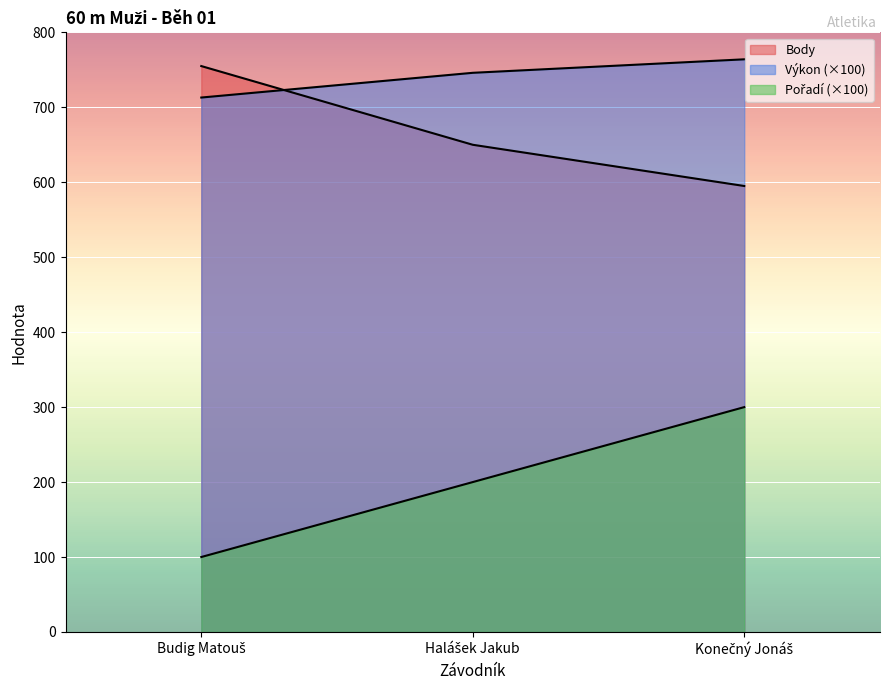

What is the label of the 2nd point from the right?

Halášek Jakub